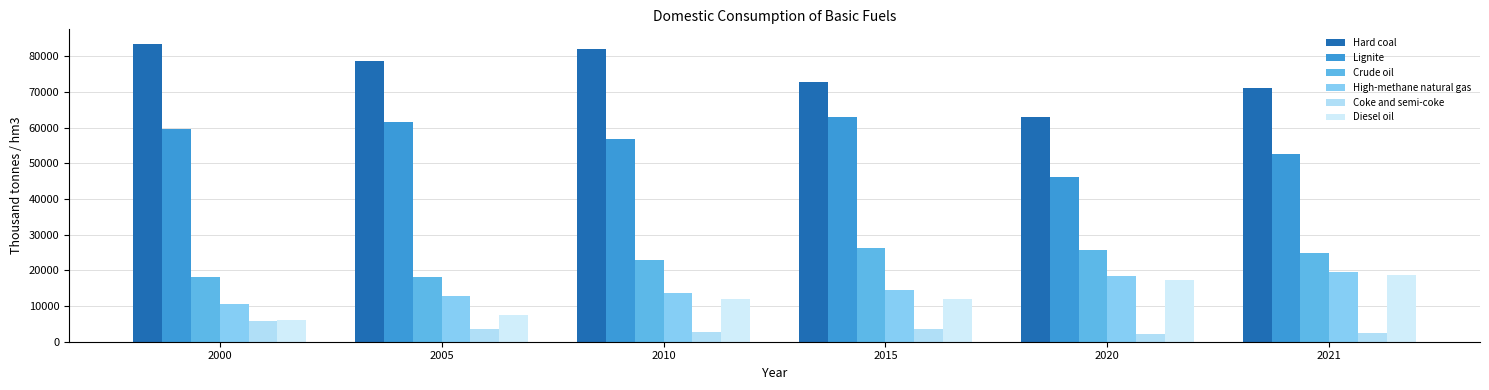

How many distinct data groups are displayed?

6